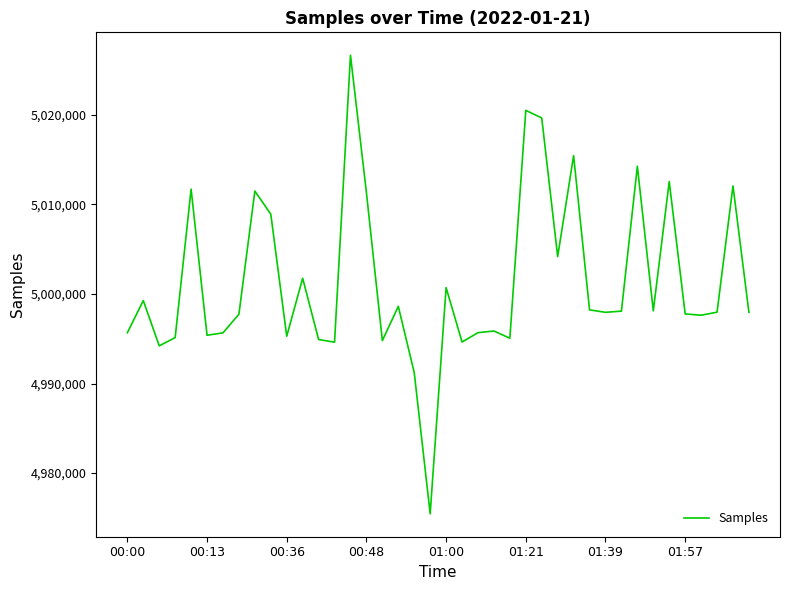

What is the difference between the second highest and second lowest values?

29260